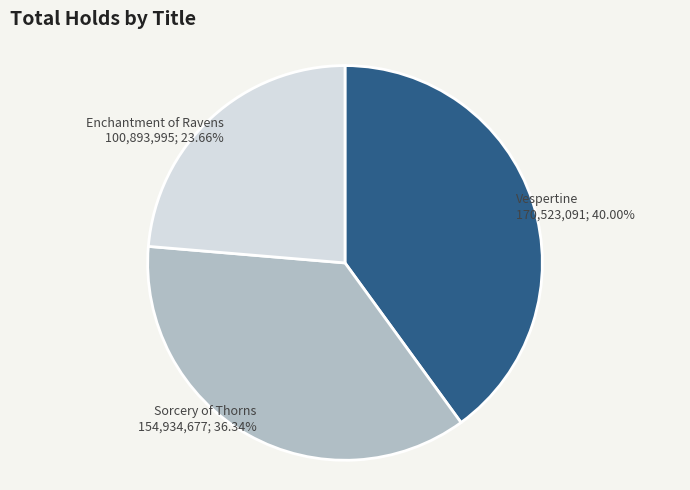

Count the number of slices in the pie.

3